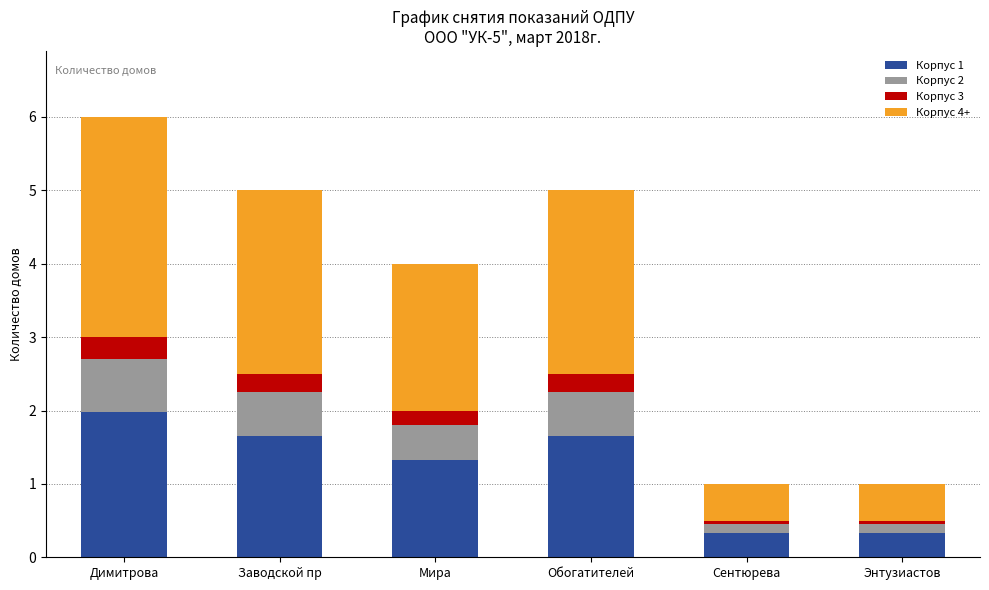

Reading right to left, list the values for the Корпус 1 series.

Энтузиастов=0.3	Сентюрева=0.3	Обогатителей=1.7	Мира=1.3	Заводской пр=1.7	Димитрова=2.0